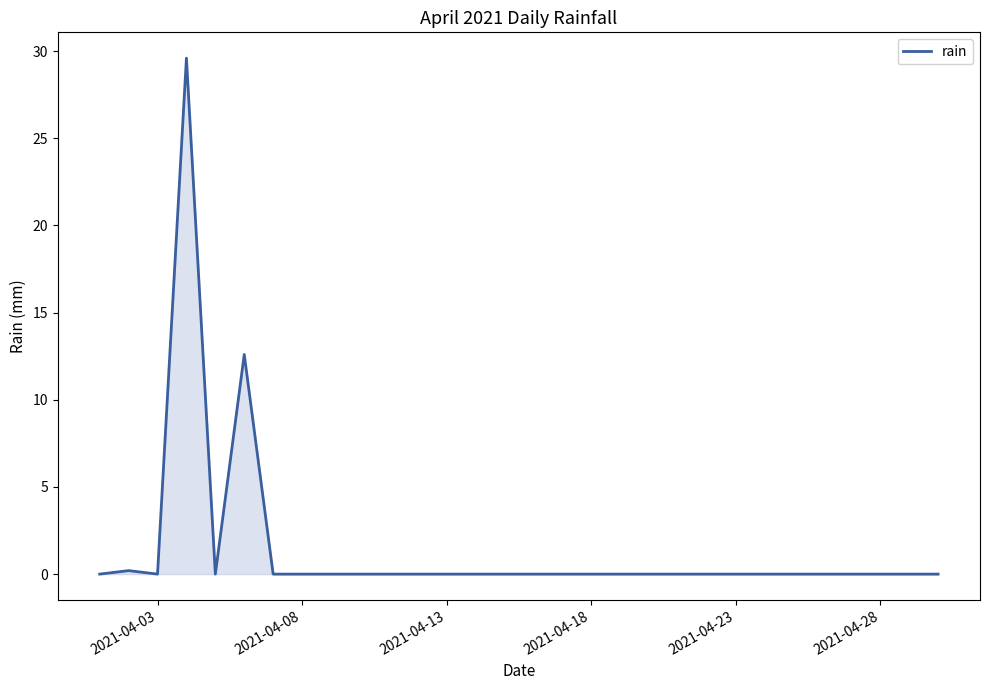

What is the maximum value shown in the chart?

29.6